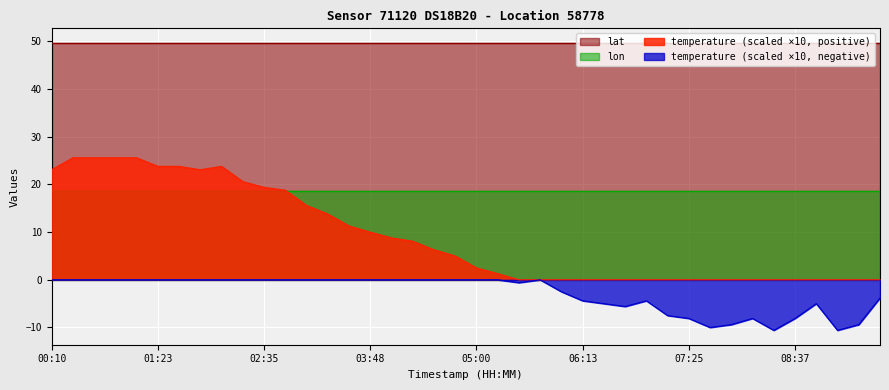

True or false: lat has more than 0 points higher than both neighbors.

False